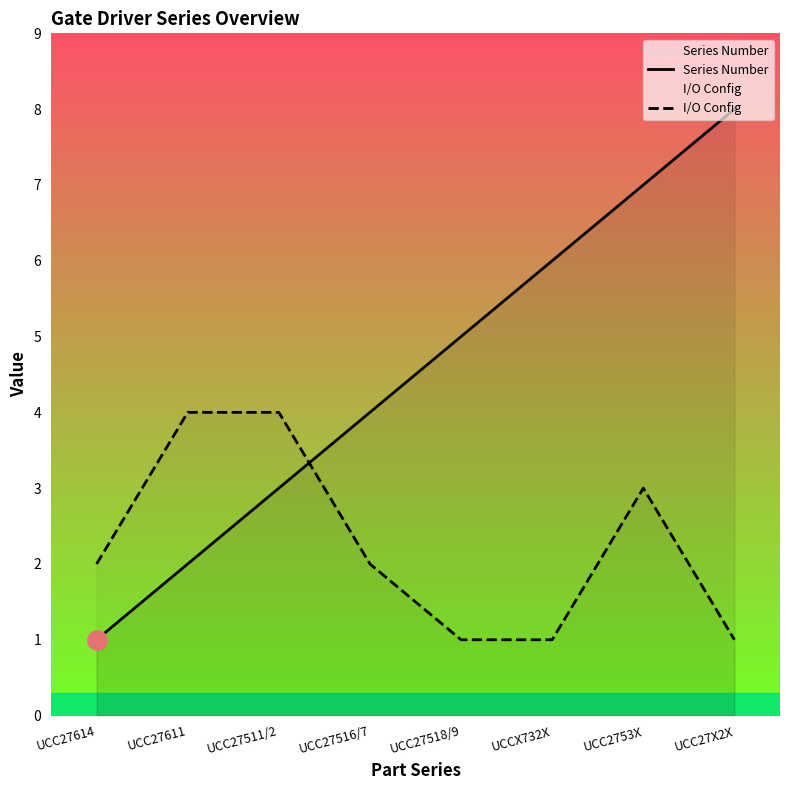

True or false: Series Number and I/O Config cross at least once.

True